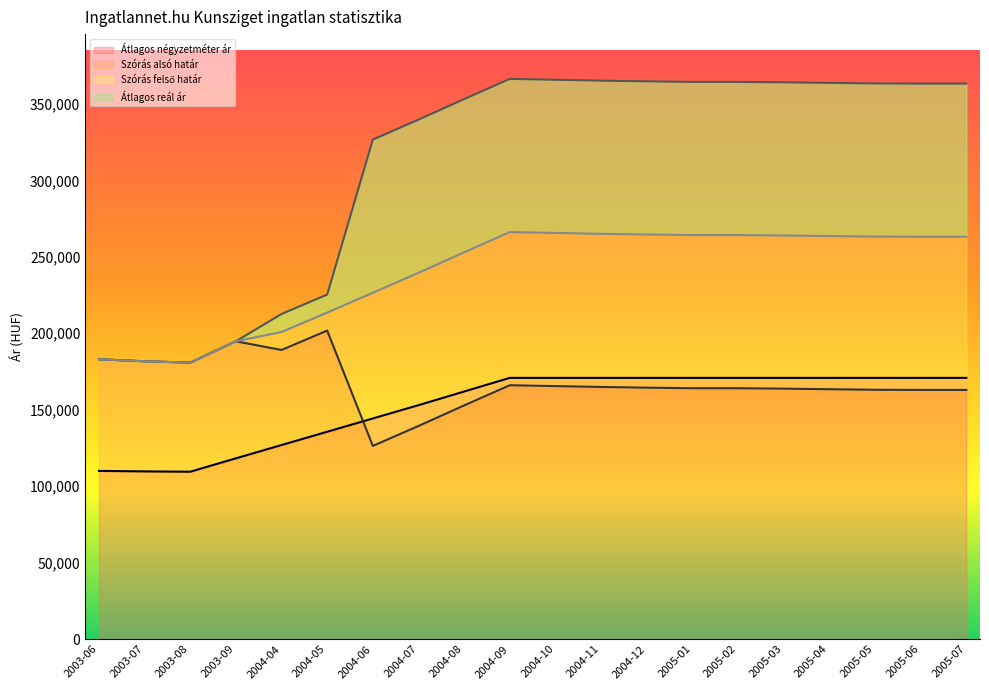

How many values in the Átlagos négyzetméter ár series are below 170833?

9